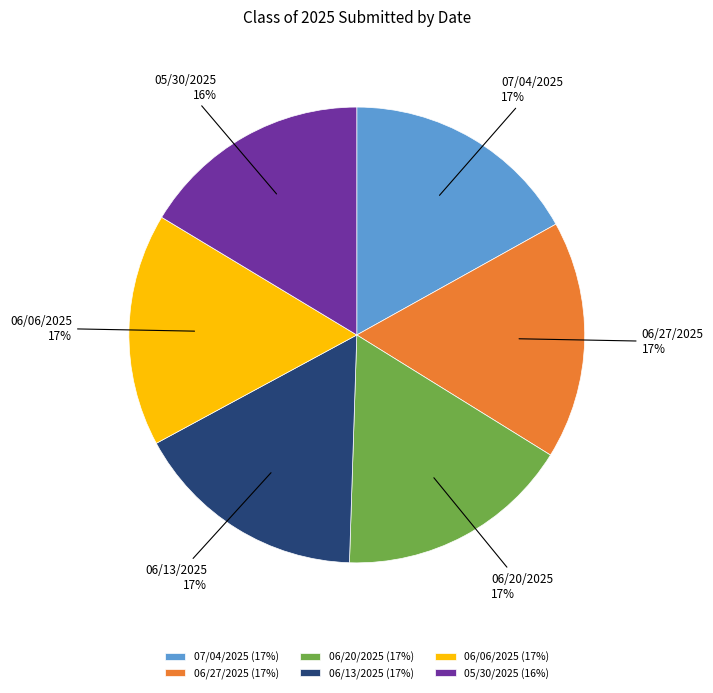

To the nearest percent, what portion does 06/27/2025 represent?

17%